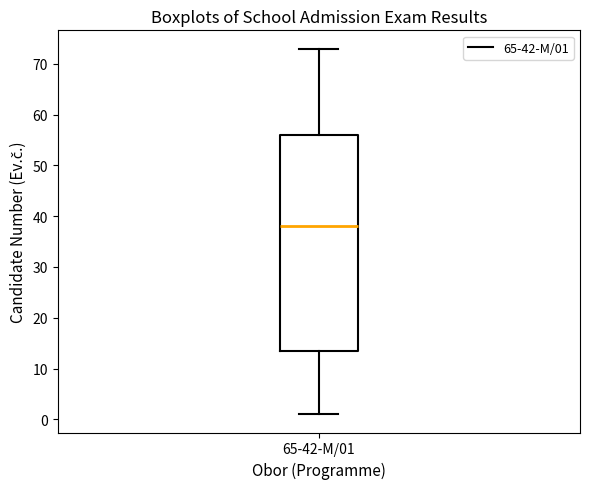

Read this box plot against the y-axis: the position of the median line, the range covered by the box, and the ends of both whiskers. The values are not printed on the chart, so give them approximately, as read against the axis.

median 38, box 14 to 56, whiskers 1 to 73